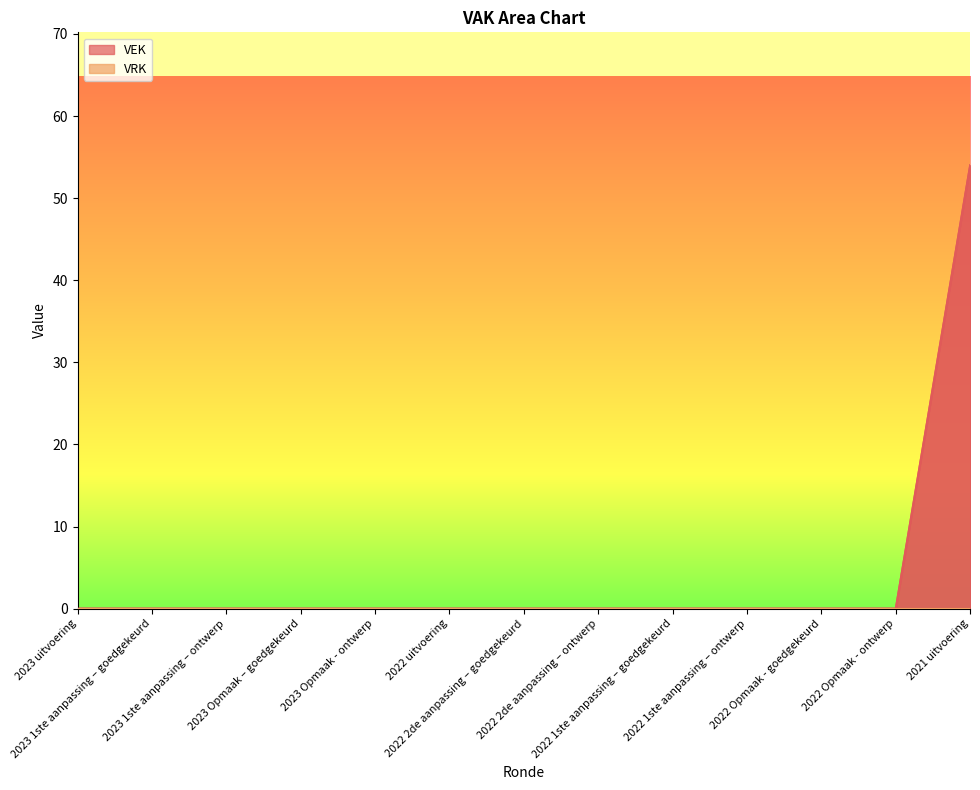

Does the chart have visible grid lines?

No